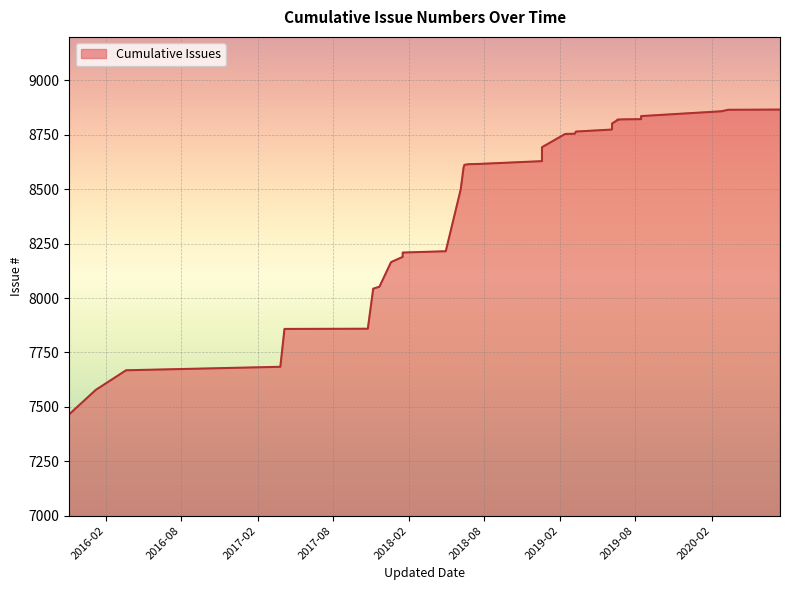

List the labels in order of value, smallest first.

2015-11-05, 2016-01-08, 2016-03-21, 2017-03-28, 2017-04-07, 2017-10-25, 2017-11-07, 2017-11-22, 2017-12-20, 2018-01-17, 2018-01-17, 2018-05-01, 2018-06-06, 2018-06-13, 2018-06-15, 2018-06-25, 2018-07-18, 2018-12-19, 2018-12-19, 2019-02-12, 2019-02-14, 2019-03-08, 2019-03-11, 2019-06-04, 2019-06-06, 2019-06-06, 2019-06-17, 2019-06-19, 2019-06-19, 2019-07-02, 2019-08-15, 2019-08-15, 2020-02-24, 2020-02-29, 2020-03-12, 2020-07-15